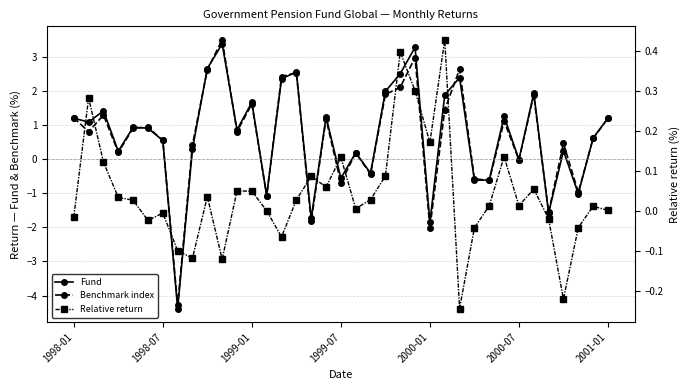

Rank the series by their maximum value, from lowest to highest.

Relative return, Fund, Benchmark index